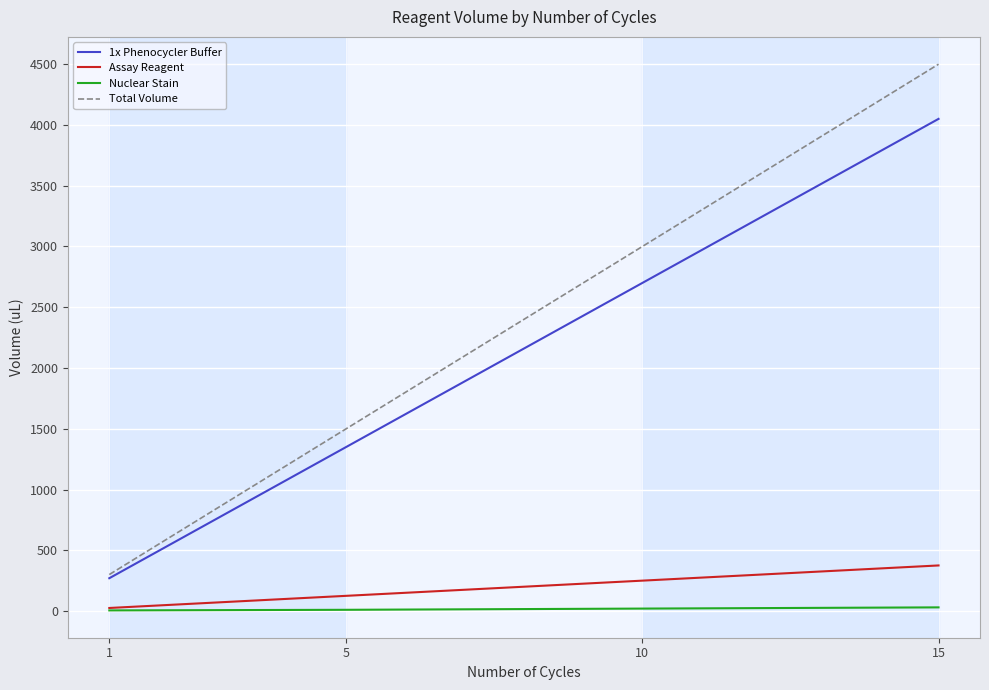

Which series has the largest range (max minus min)?

Total Volume